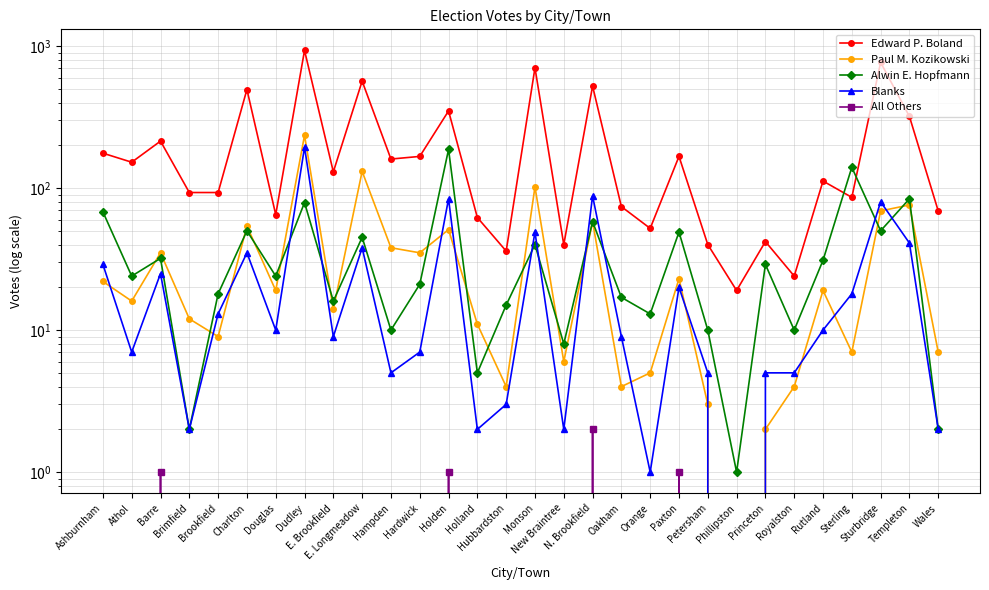

Which category has the highest value in the Paul M. Kozikowski series?

Dudley